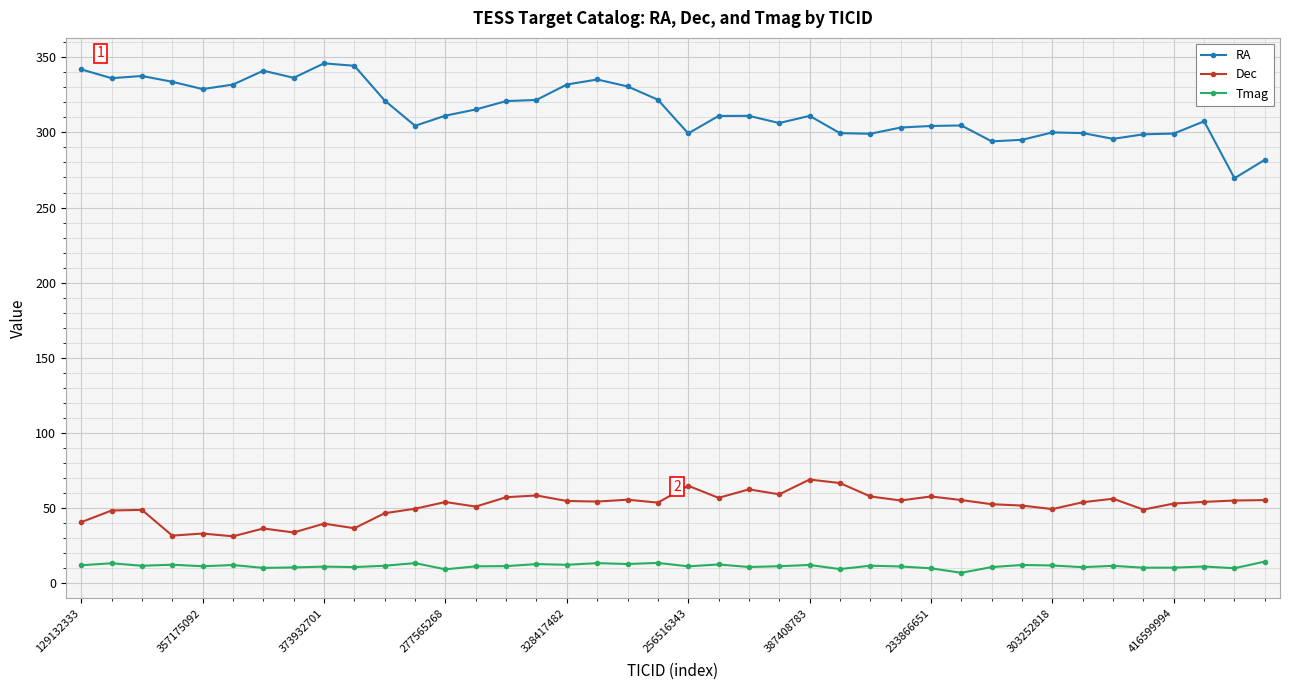

Count the number of categories in the chart.

40